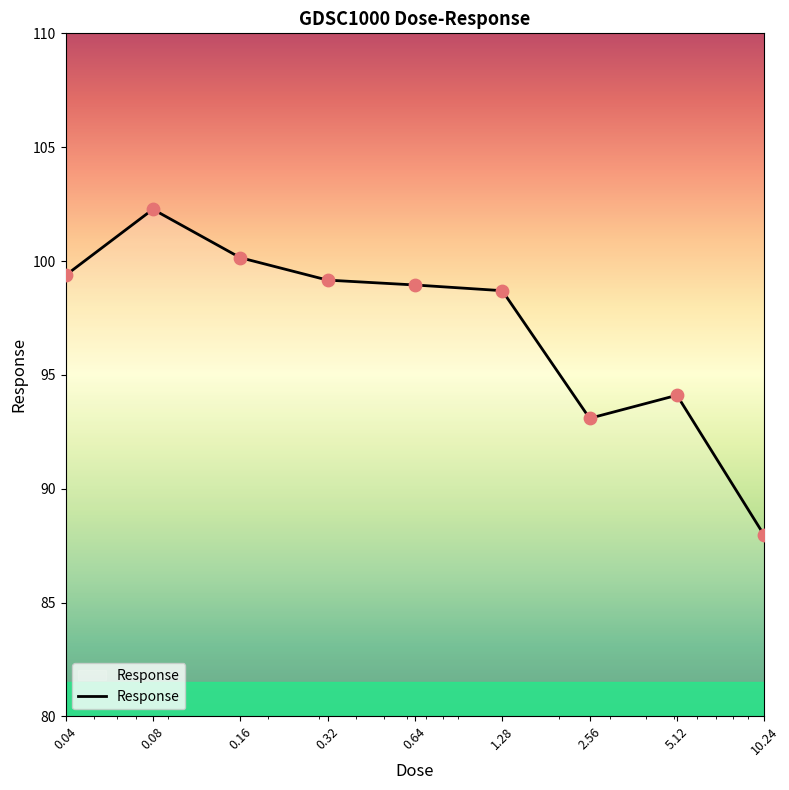

What is the minimum value shown in the chart?

87.9